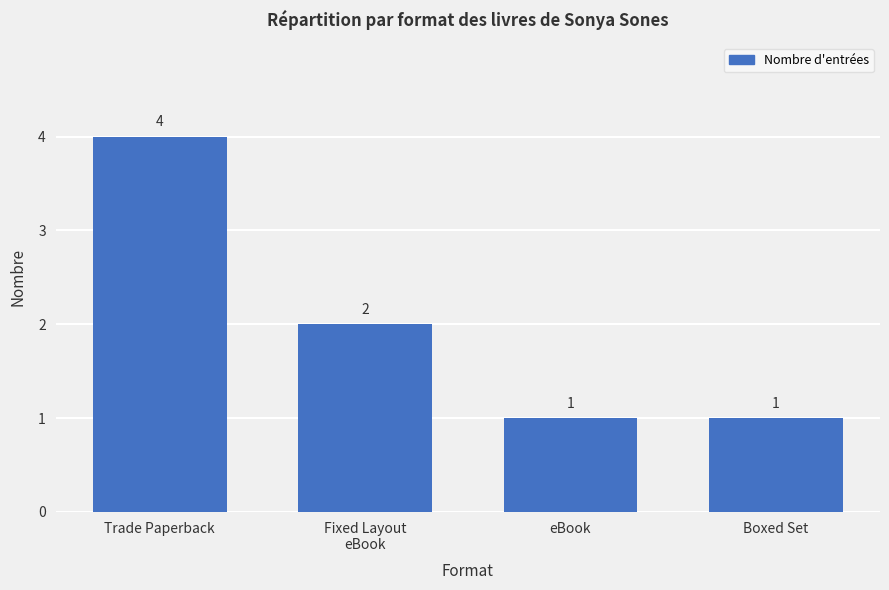

What is the ratio of the value at Trade Paperback to the value at eBook?

4.0